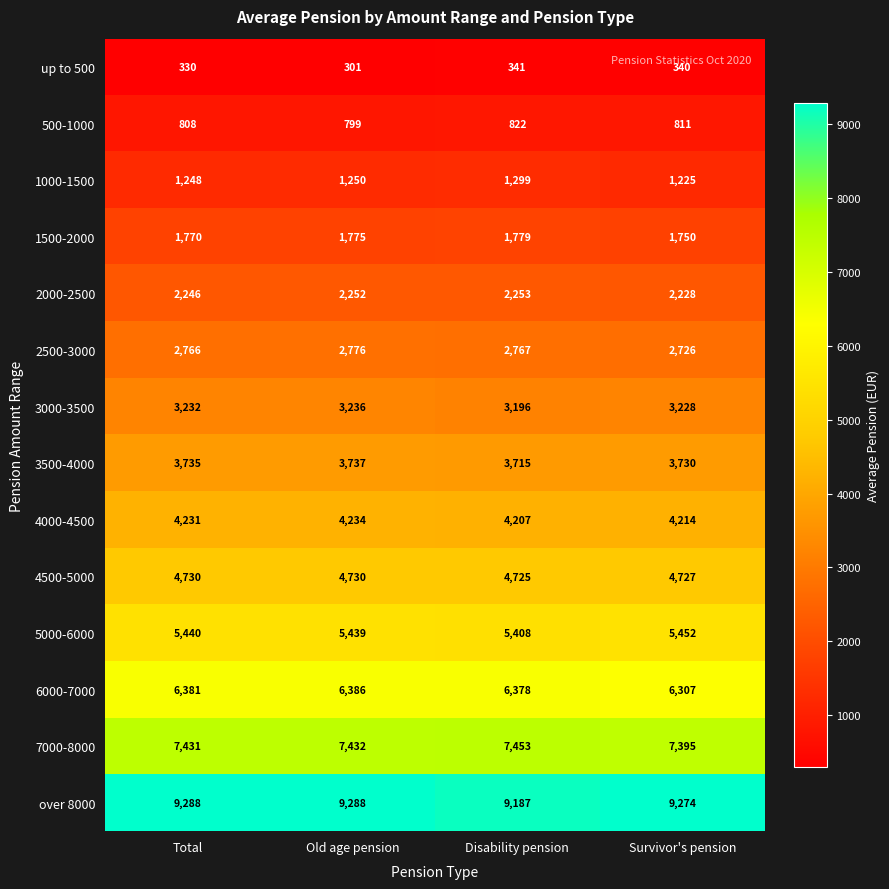

Count the over 8000 values in the range 9274 to 9288.

3